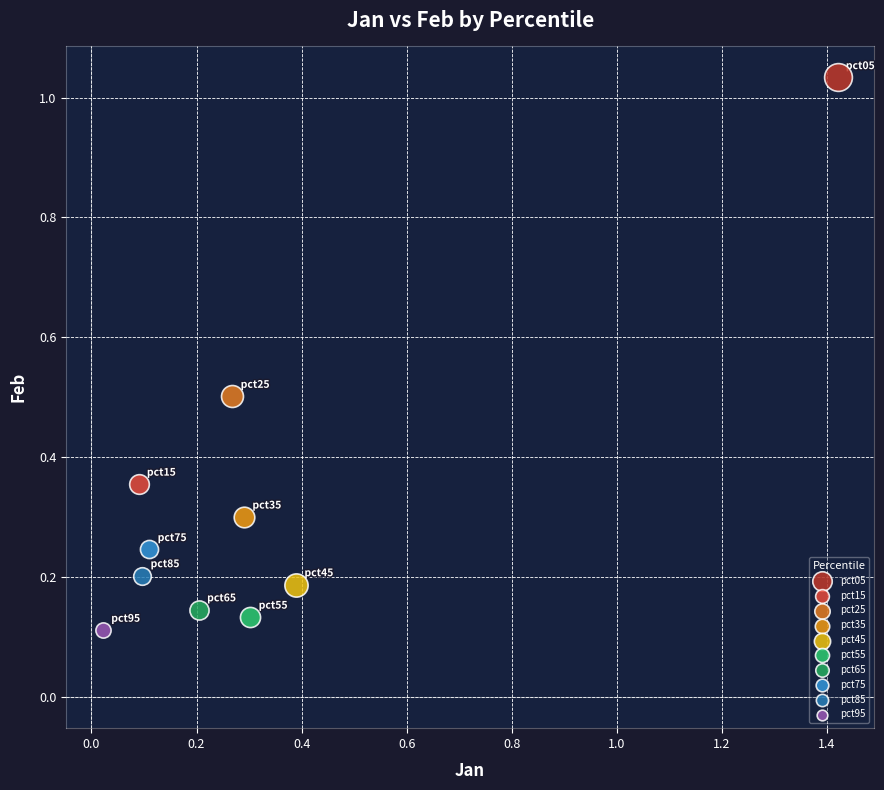

Which series contains the lowest Y value?

pct95